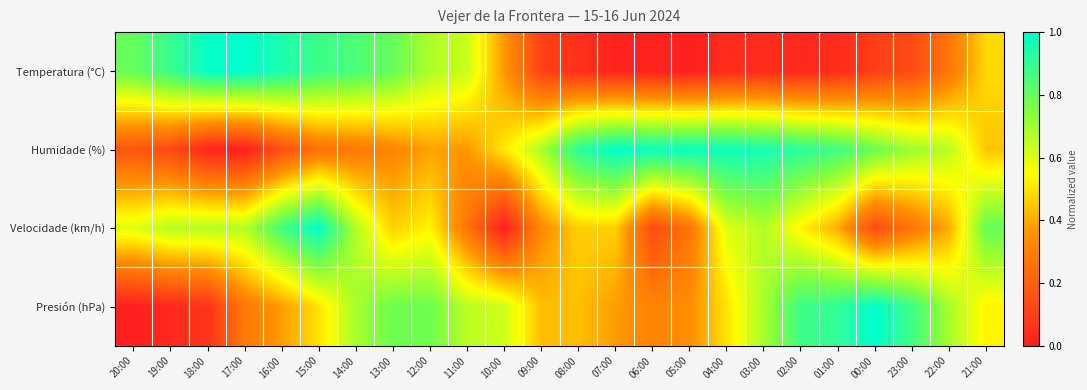

Reading left to right, extract all data points from this chart.

Temperatura (°C): 20:00=0.8	19:00=0.9	18:00=1.0	17:00=1.0	16:00=0.9	15:00=0.9	14:00=0.9	13:00=0.8	12:00=0.7	11:00=0.6	10:00=0.4	09:00=0.1	08:00=0.1	07:00=0.0	06:00=0.0	05:00=0.0	04:00=0.0	03:00=0.0	02:00=0.0	01:00=0.0	00:00=0.1	23:00=0.1	22:00=0.3	21:00=0.5
Humidade (%): 20:00=0.2	19:00=0.1	18:00=0.0	17:00=0.0	16:00=0.1	15:00=0.3	14:00=0.3	13:00=0.3	12:00=0.4	11:00=0.4	10:00=0.5	09:00=0.7	08:00=0.9	07:00=1.0	06:00=1.0	05:00=1.0	04:00=1.0	03:00=1.0	02:00=0.9	01:00=0.9	00:00=0.8	23:00=0.7	22:00=0.7	21:00=0.4
Velocidade (km/h): 20:00=0.6	19:00=0.7	18:00=0.7	17:00=0.7	16:00=0.9	15:00=1.0	14:00=0.7	13:00=0.5	12:00=0.5	11:00=0.3	10:00=0.0	09:00=0.3	08:00=0.5	07:00=0.5	06:00=0.1	05:00=0.3	04:00=0.6	03:00=0.7	02:00=0.5	01:00=0.4	00:00=0.1	23:00=0.3	22:00=0.4	21:00=0.8
Presión (hPa): 20:00=0.0	19:00=0.0	18:00=0.1	17:00=0.3	16:00=0.4	15:00=0.5	14:00=0.7	13:00=0.8	12:00=0.8	11:00=0.7	10:00=0.6	09:00=0.4	08:00=0.4	07:00=0.4	06:00=0.3	05:00=0.3	04:00=0.5	03:00=0.7	02:00=0.9	01:00=0.9	00:00=1.0	23:00=0.9	22:00=0.7	21:00=0.5